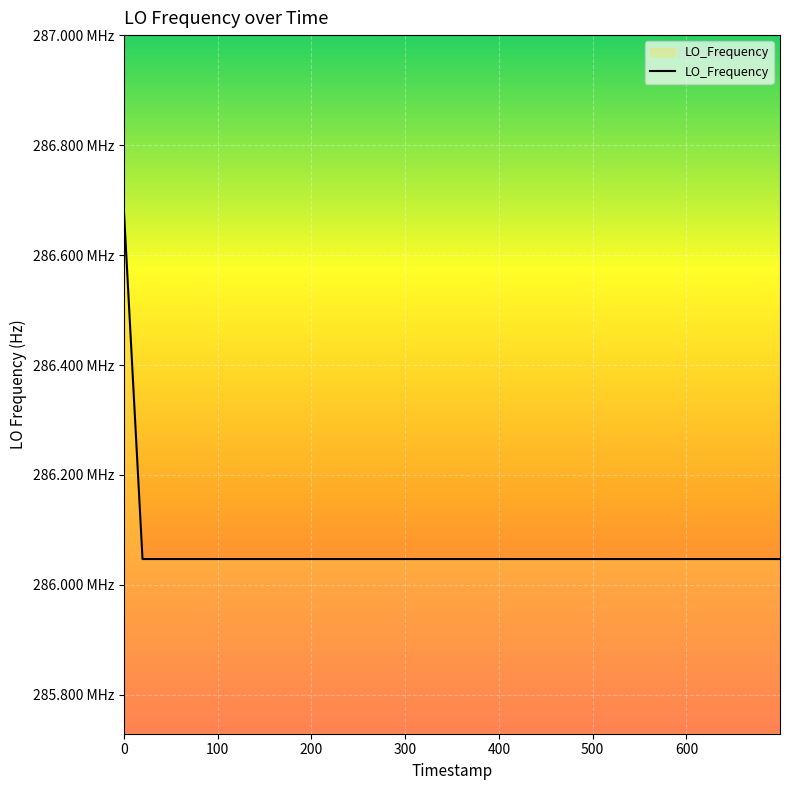

Does the chart display data point markers on the line(s)?

No